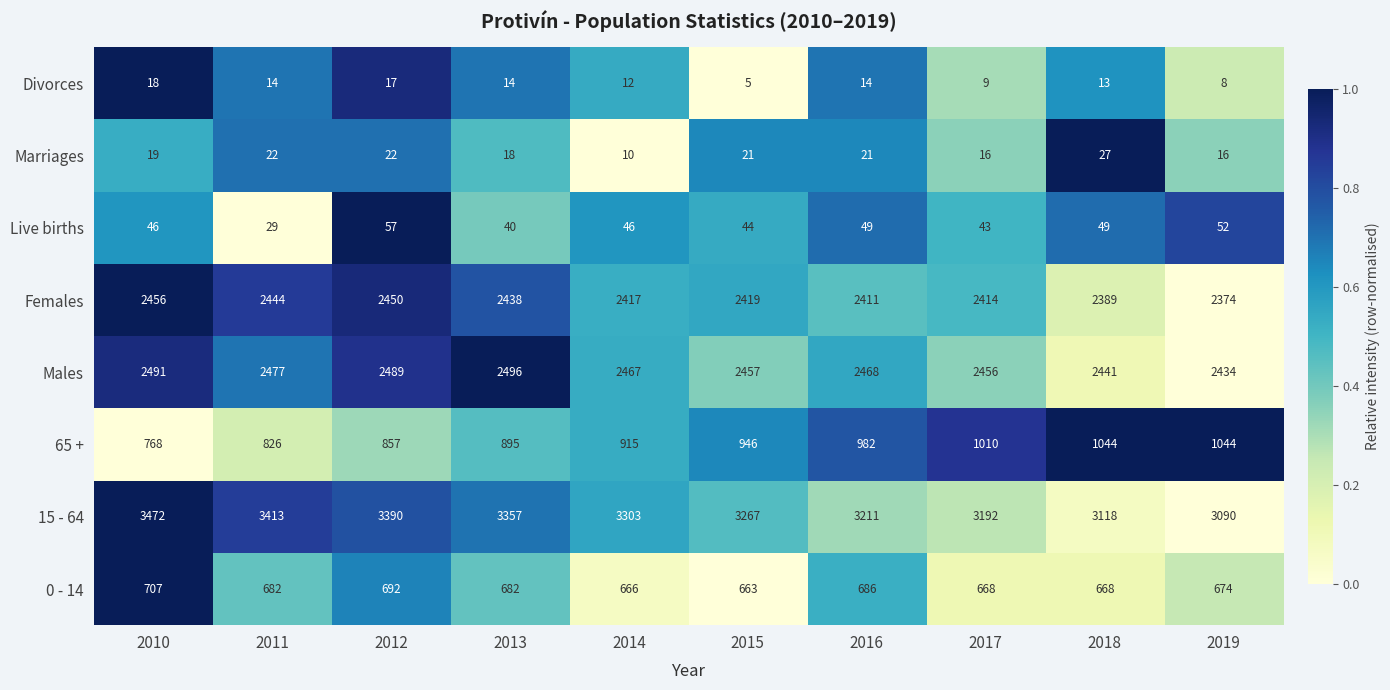

True or false: Live births has a value of 32 at 2010.

False